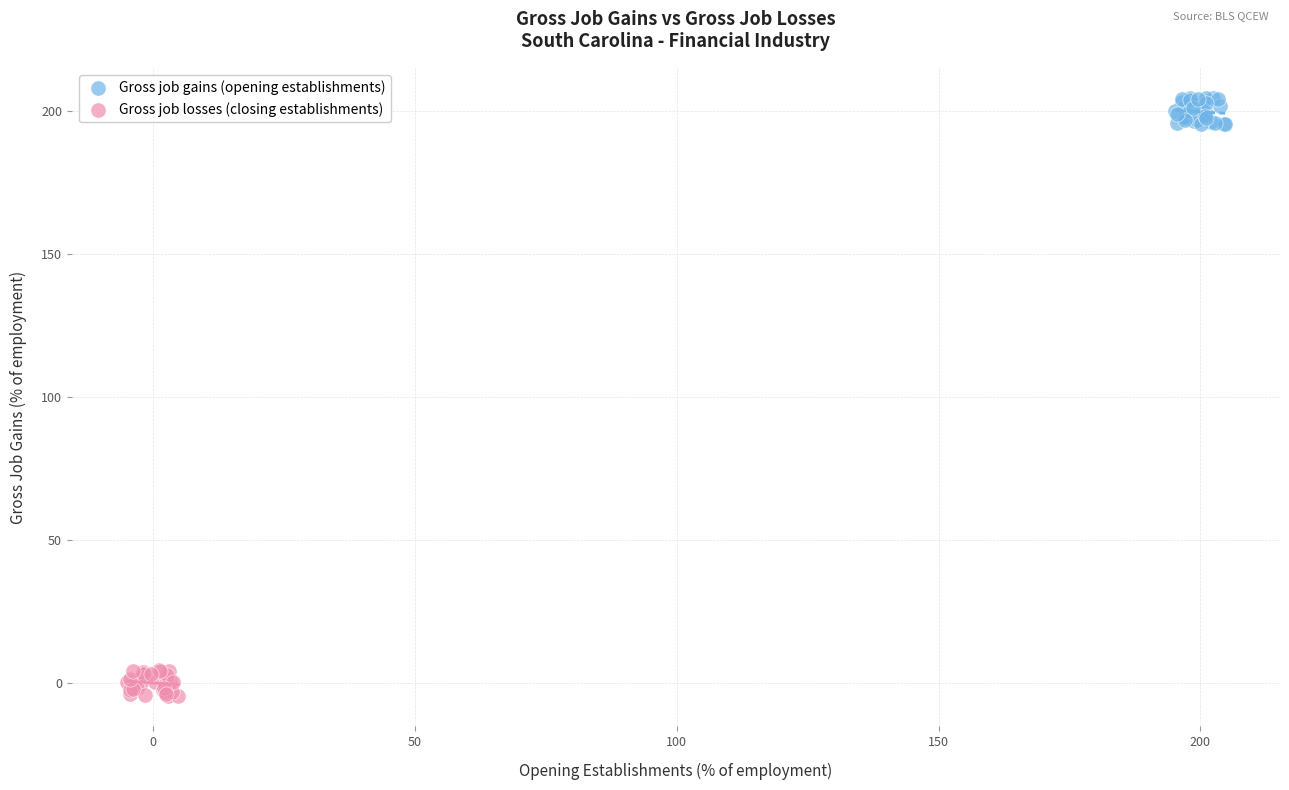

Which series reaches the maximum Y coordinate?

Gross job gains (opening establishments)